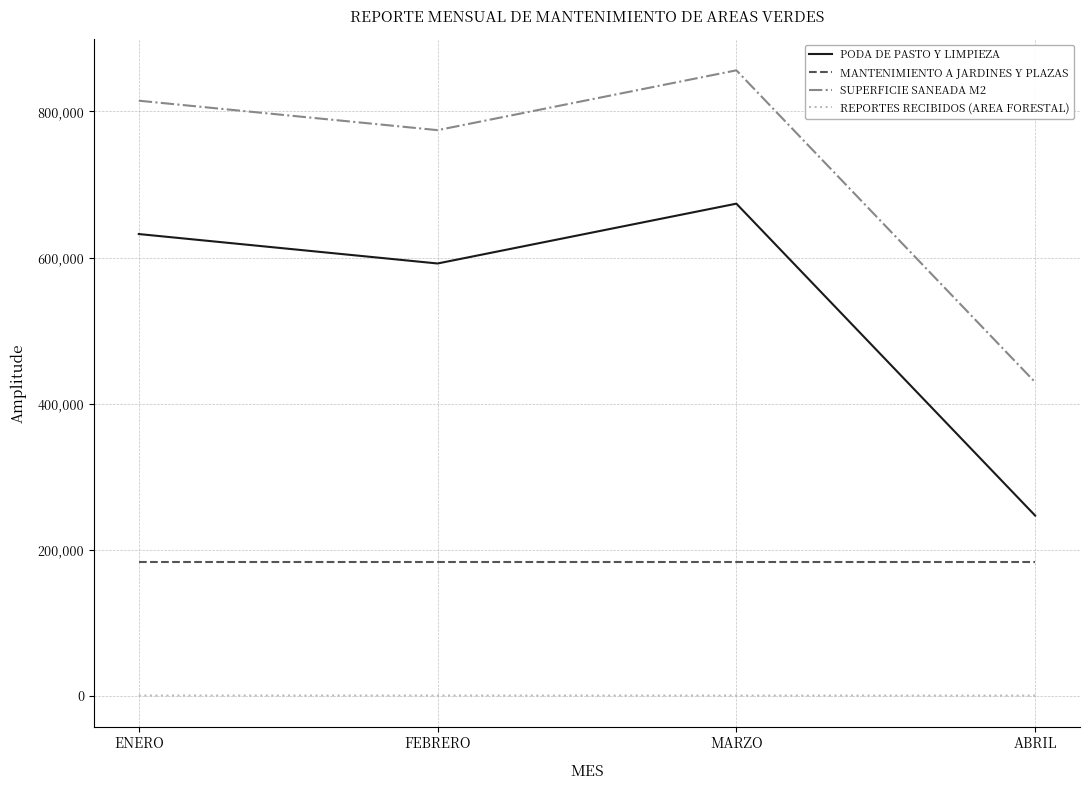

What is the average value of the PODA DE PASTO Y LIMPIEZA series?

536078